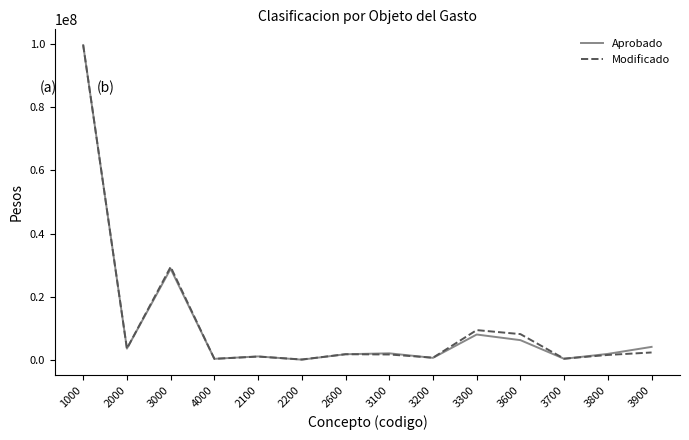

Is the value of Modificado at 4000 greater than the value of Aprobado at 3600?

No